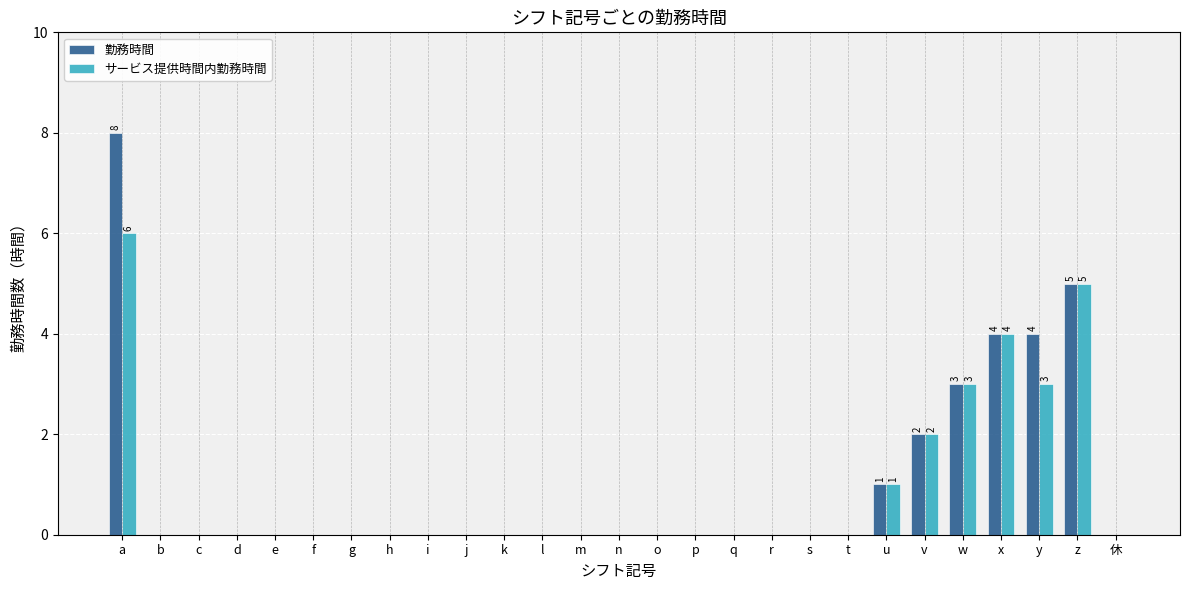

Which category has the highest value in the サービス提供時間内勤務時間 series?

a